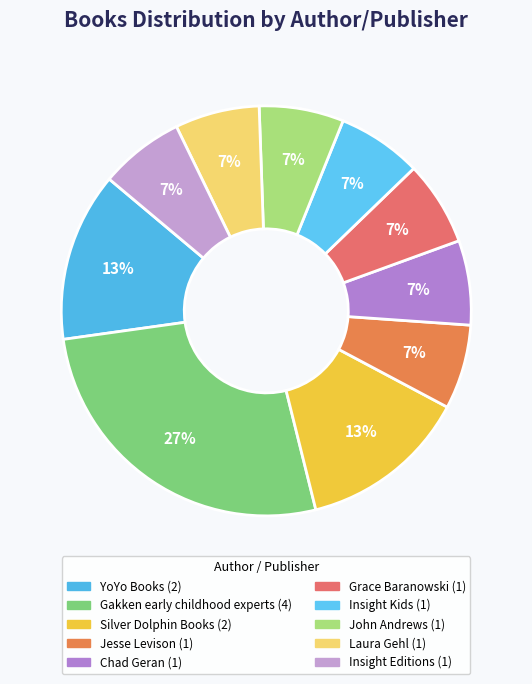

Which has a higher value, YoYo Books or Jesse Levison?

YoYo Books